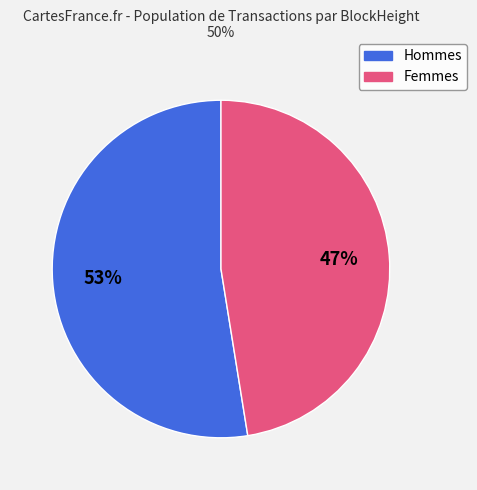

To the nearest percent, what is the average slice percentage?

50%